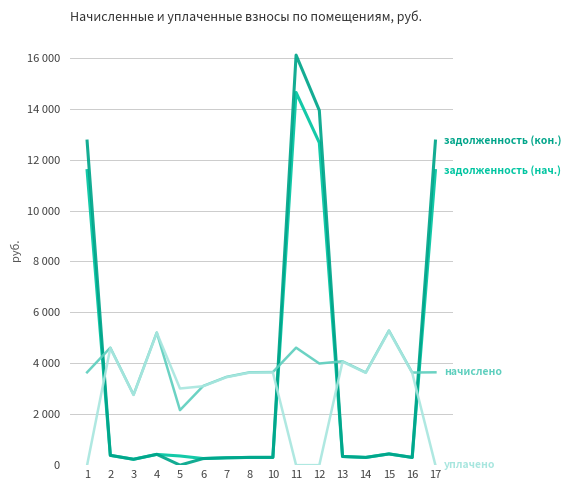

Is this an area chart (filled region under the line)?

No